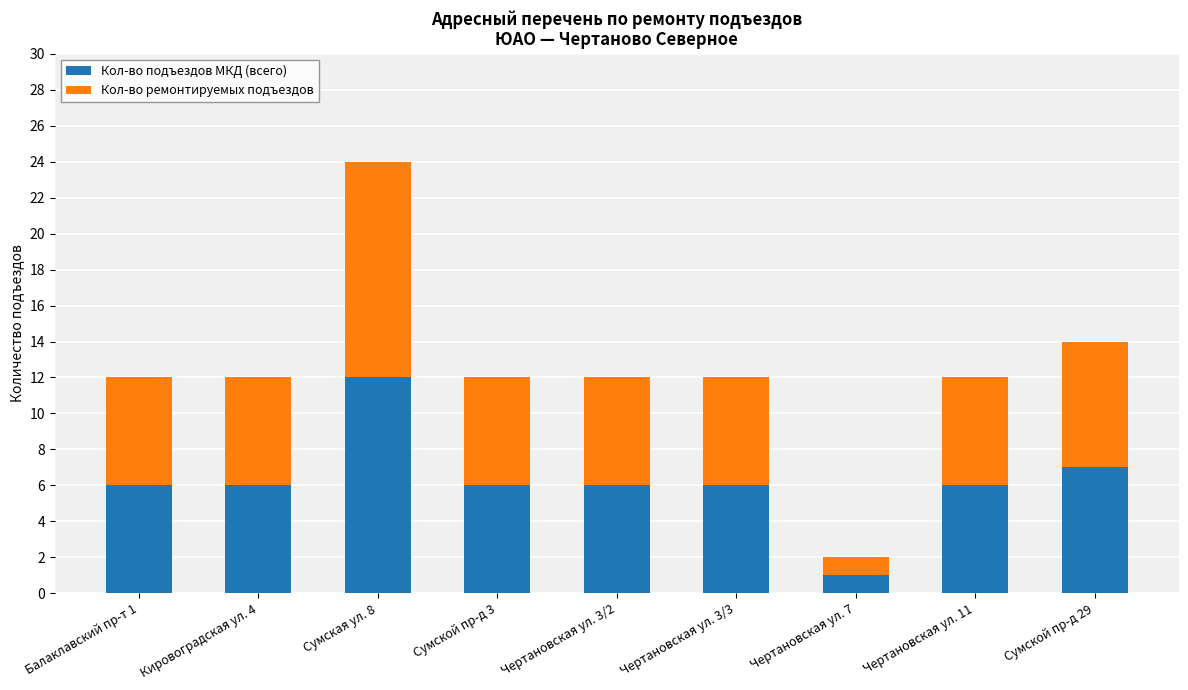

Count the number of categories in the chart.

9